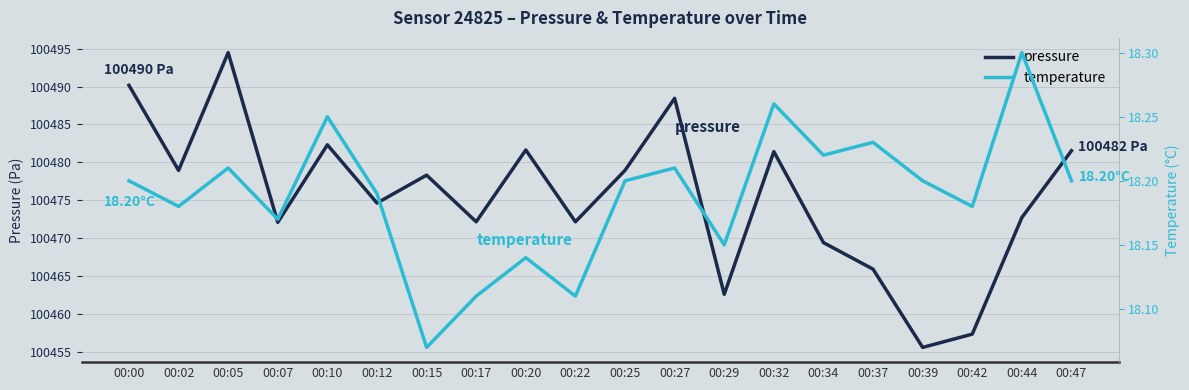

What is the value of the pressure point at the 19th from the left?

100472.7